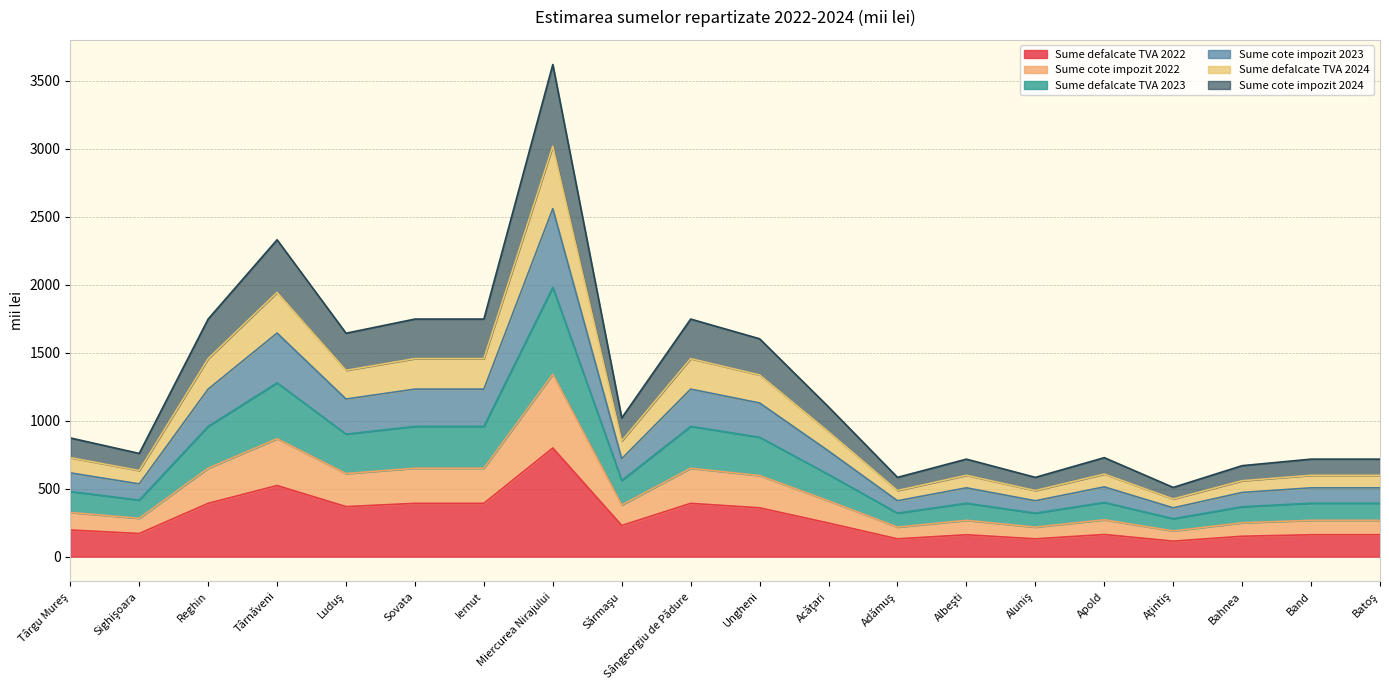

Which label corresponds to the largest value in the chart?

Miercurea Nirajului